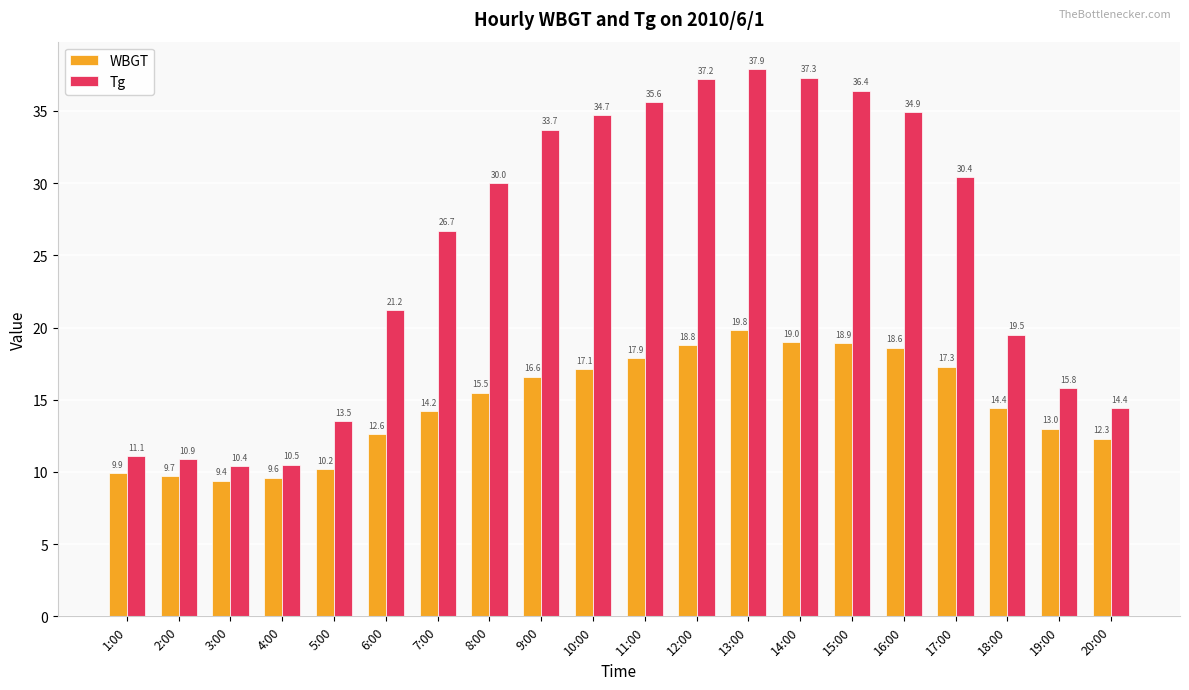

What are all the series names shown in the legend?

WBGT, Tg